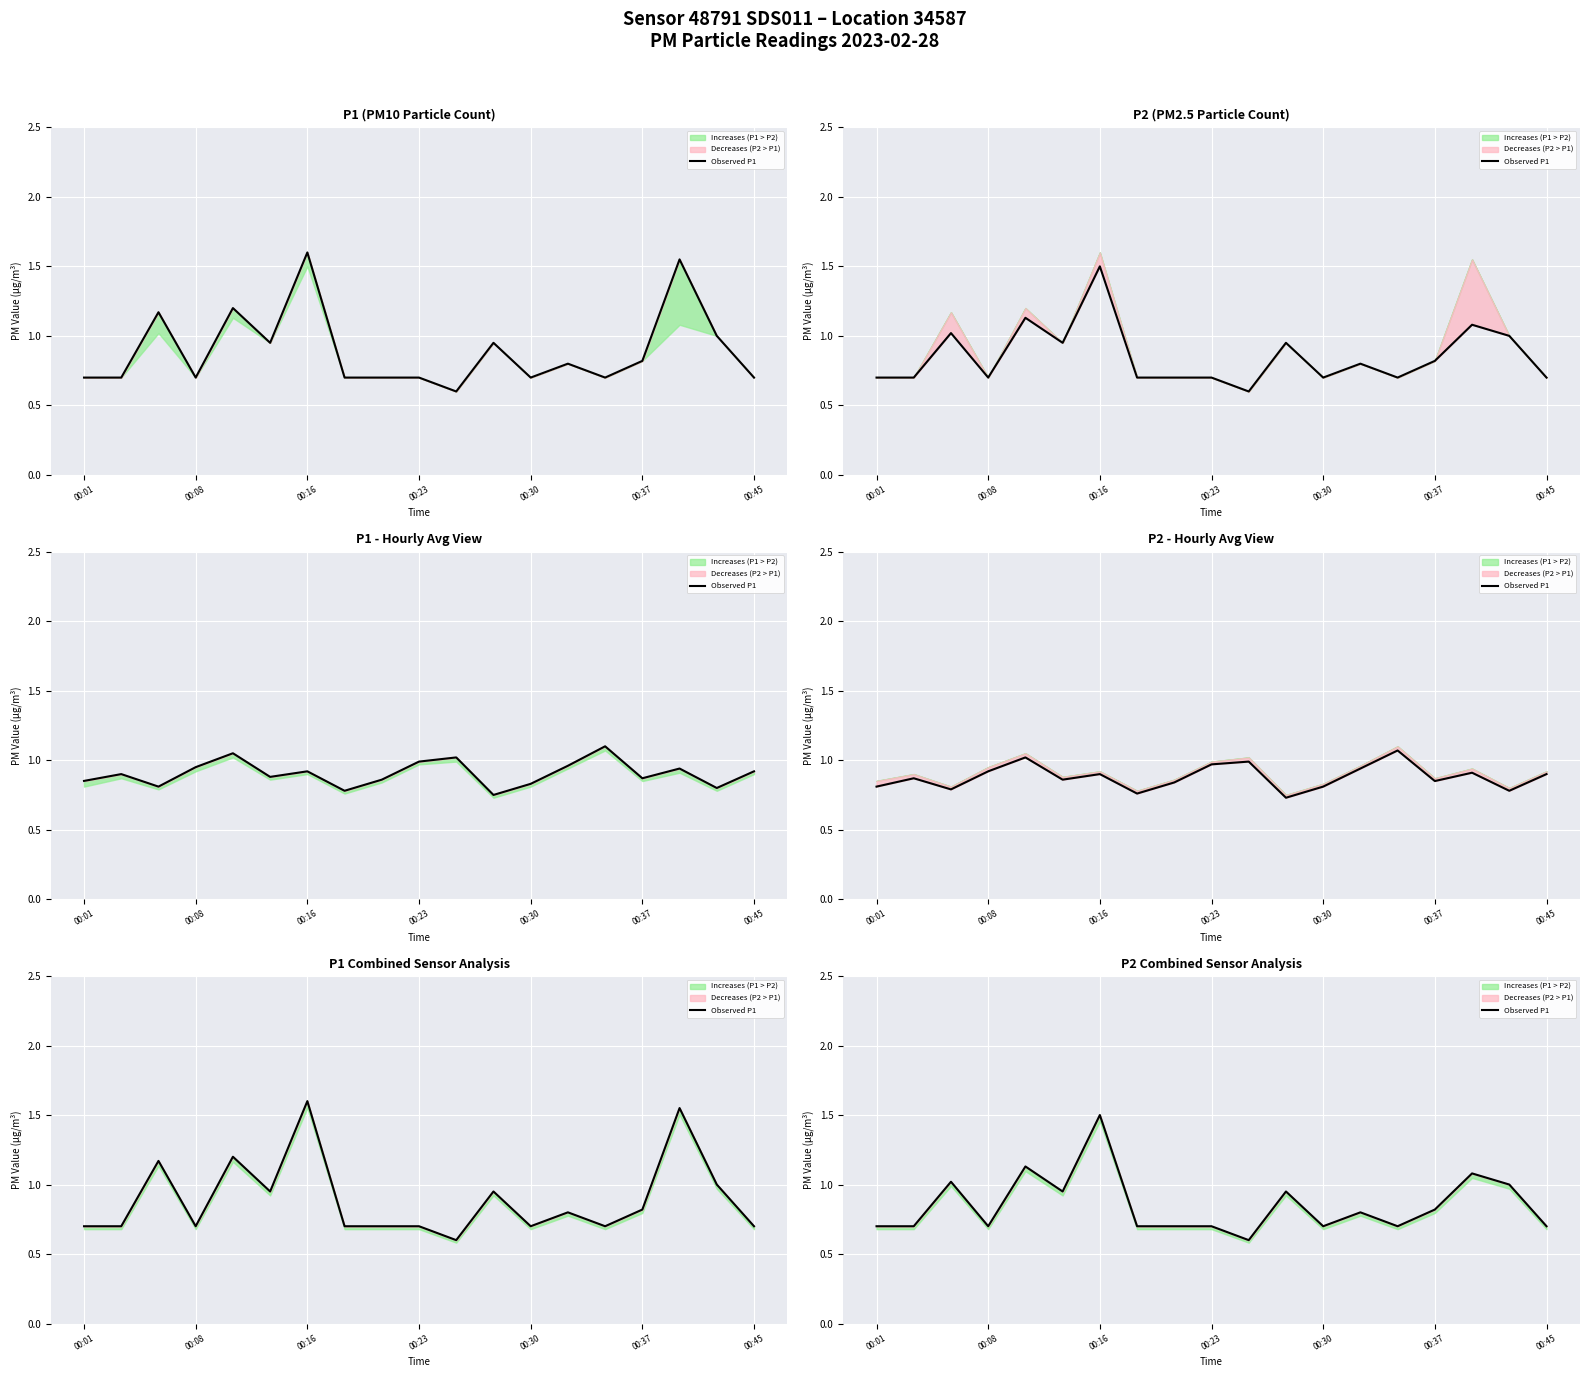

What is the change in value from 11 to 18?

-0.2